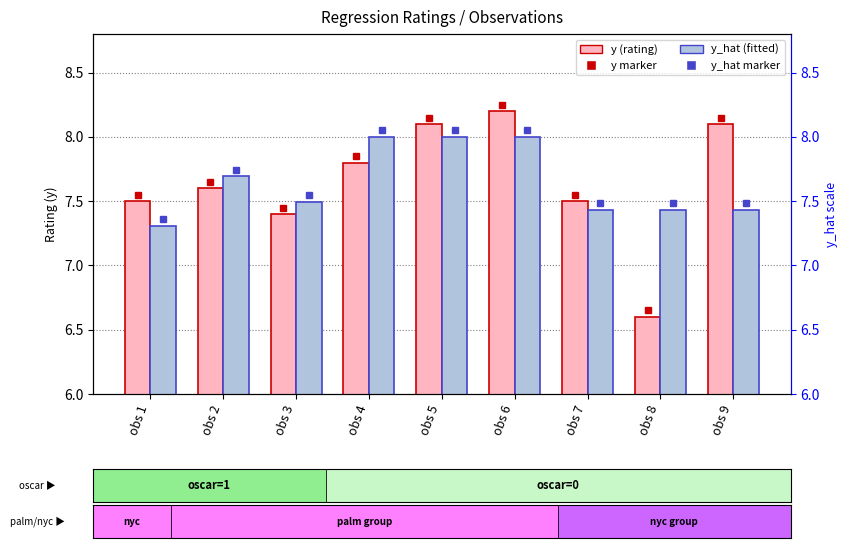

The value of y (rating) at obs 1 is 7.5. True or false?

True